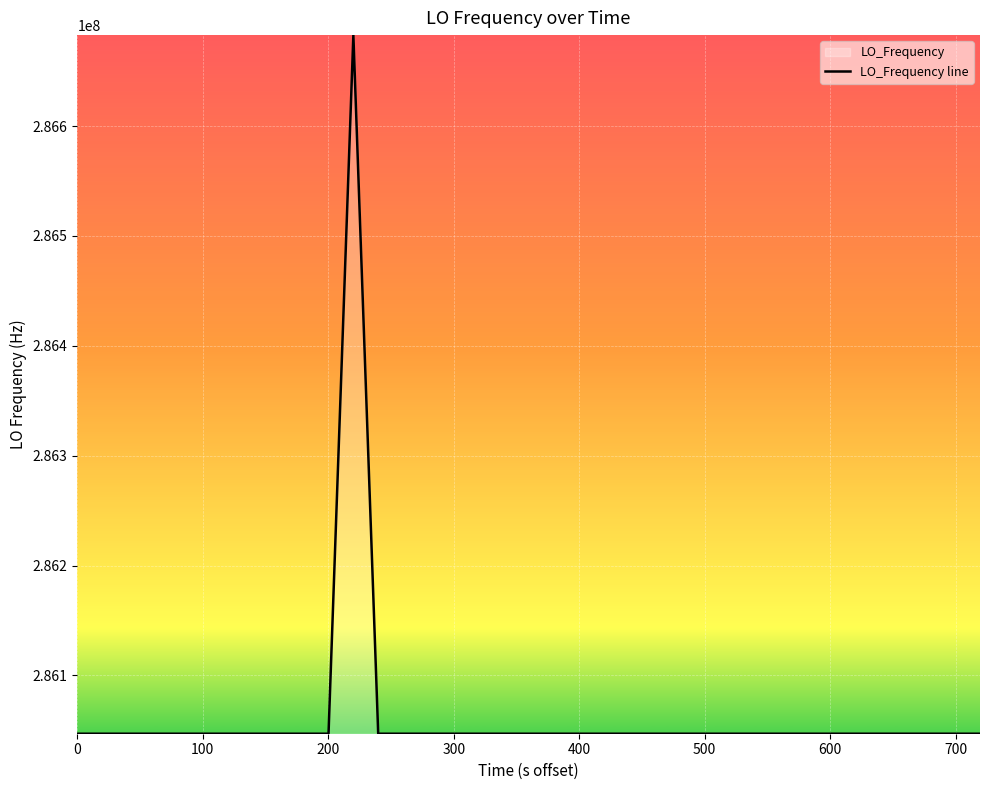

What is the greatest value displayed?

286682706.0